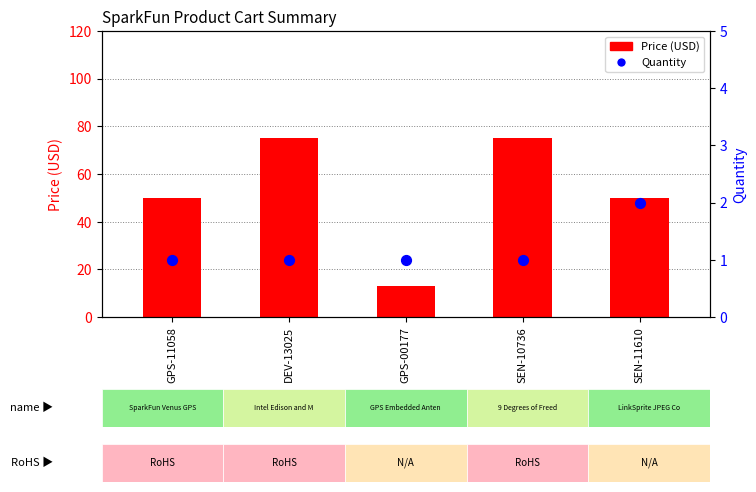

At how many categories does at least one series exceed 47?

4